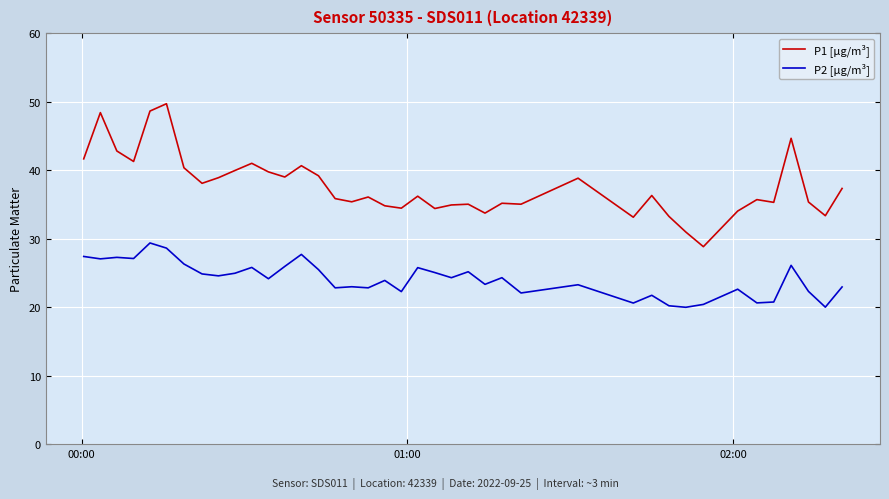

What is the difference between the maximum and minimum values in the P1 [µg/m³] series?

20.9